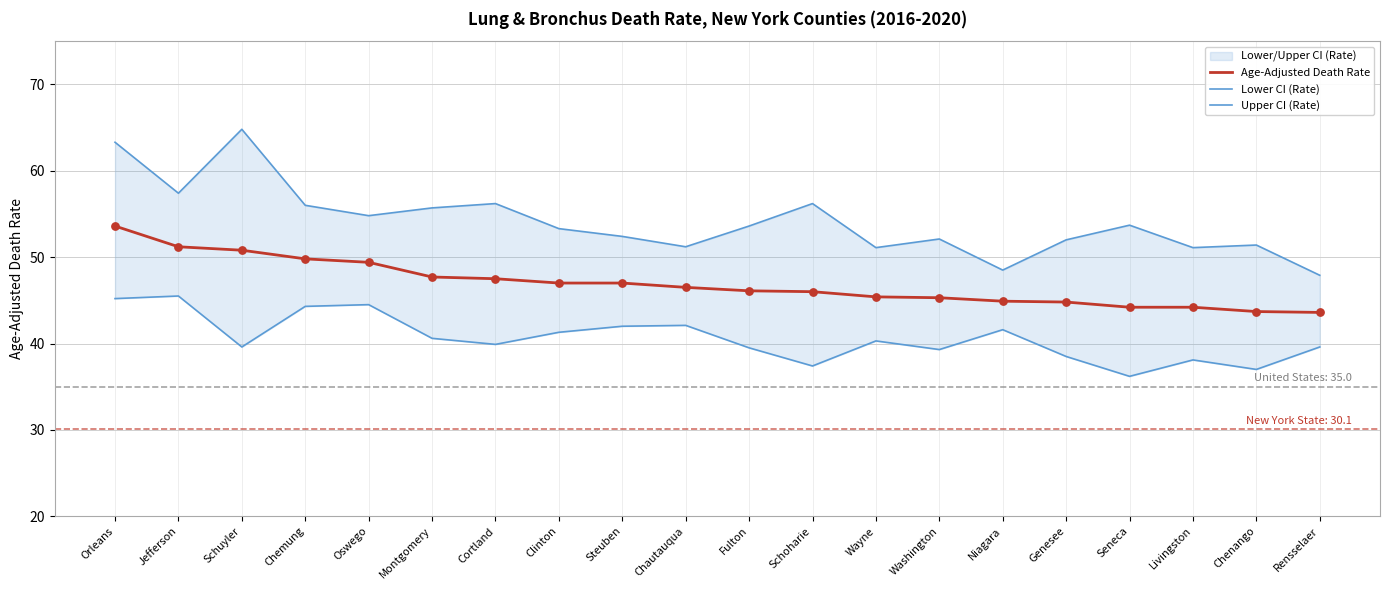

What are all the series names shown in the legend?

Age-Adjusted Death Rate, Lower CI (Rate), Upper CI (Rate)